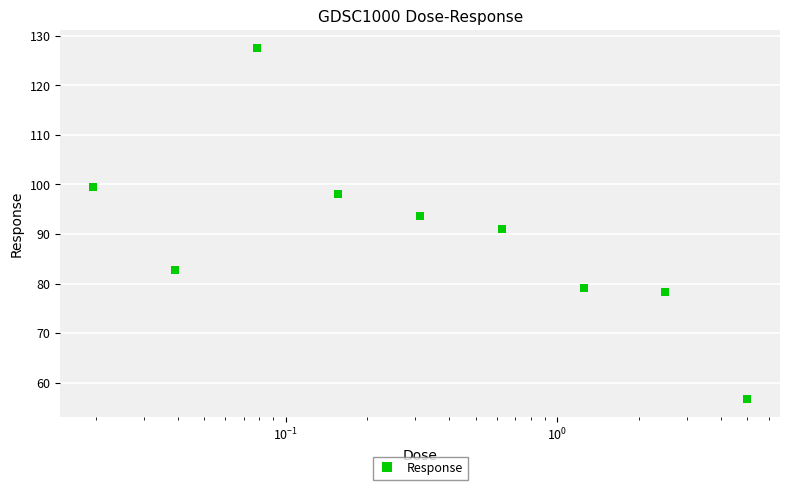

What is the value of the 8th point from the left?

78.2